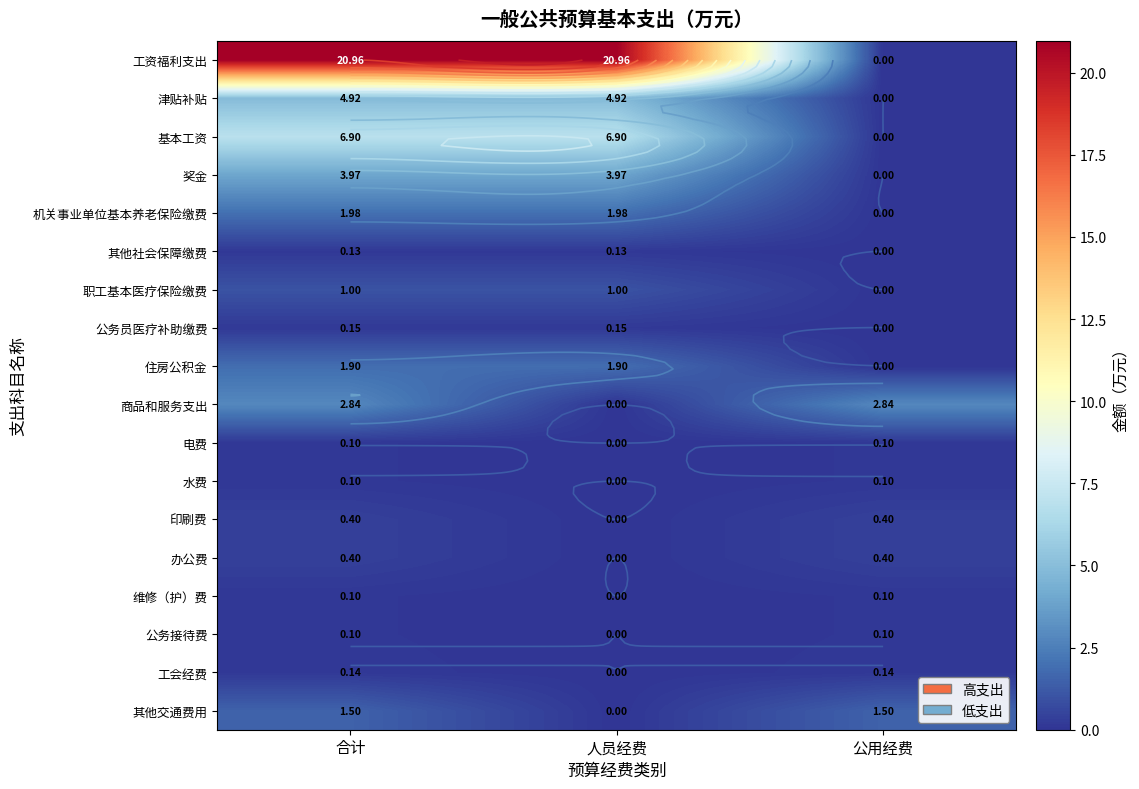

What is the difference between the highest and lowest values at 公用经费?

2.8